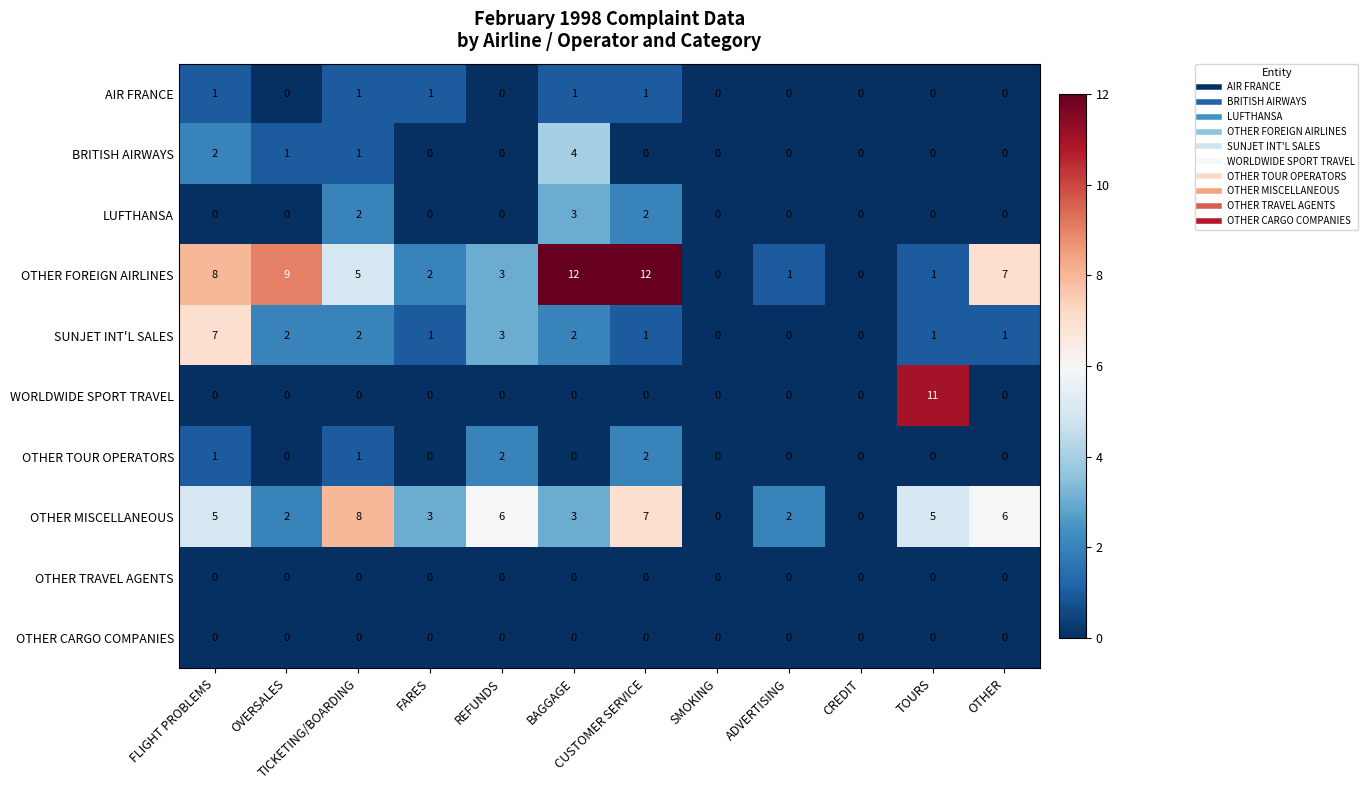

How many LUFTHANSA values are between 0 and 2?

11